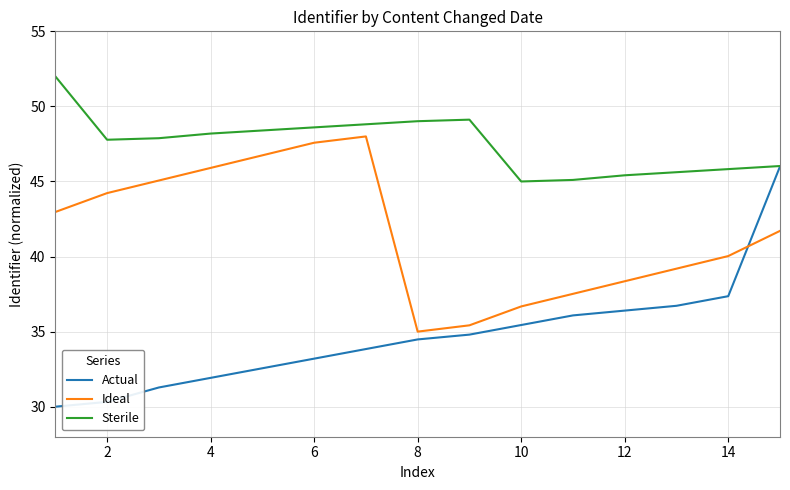

Which series has the widest spread of values?

Actual